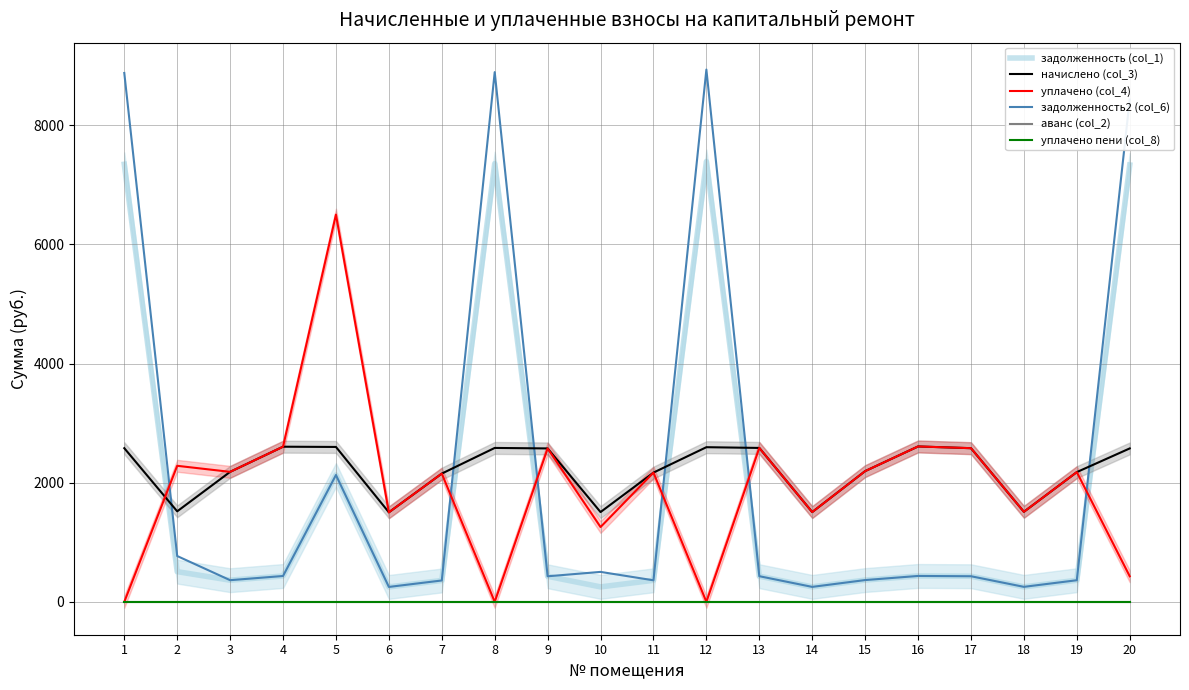

Which series has the largest total across all categories?

начислено (col_3)